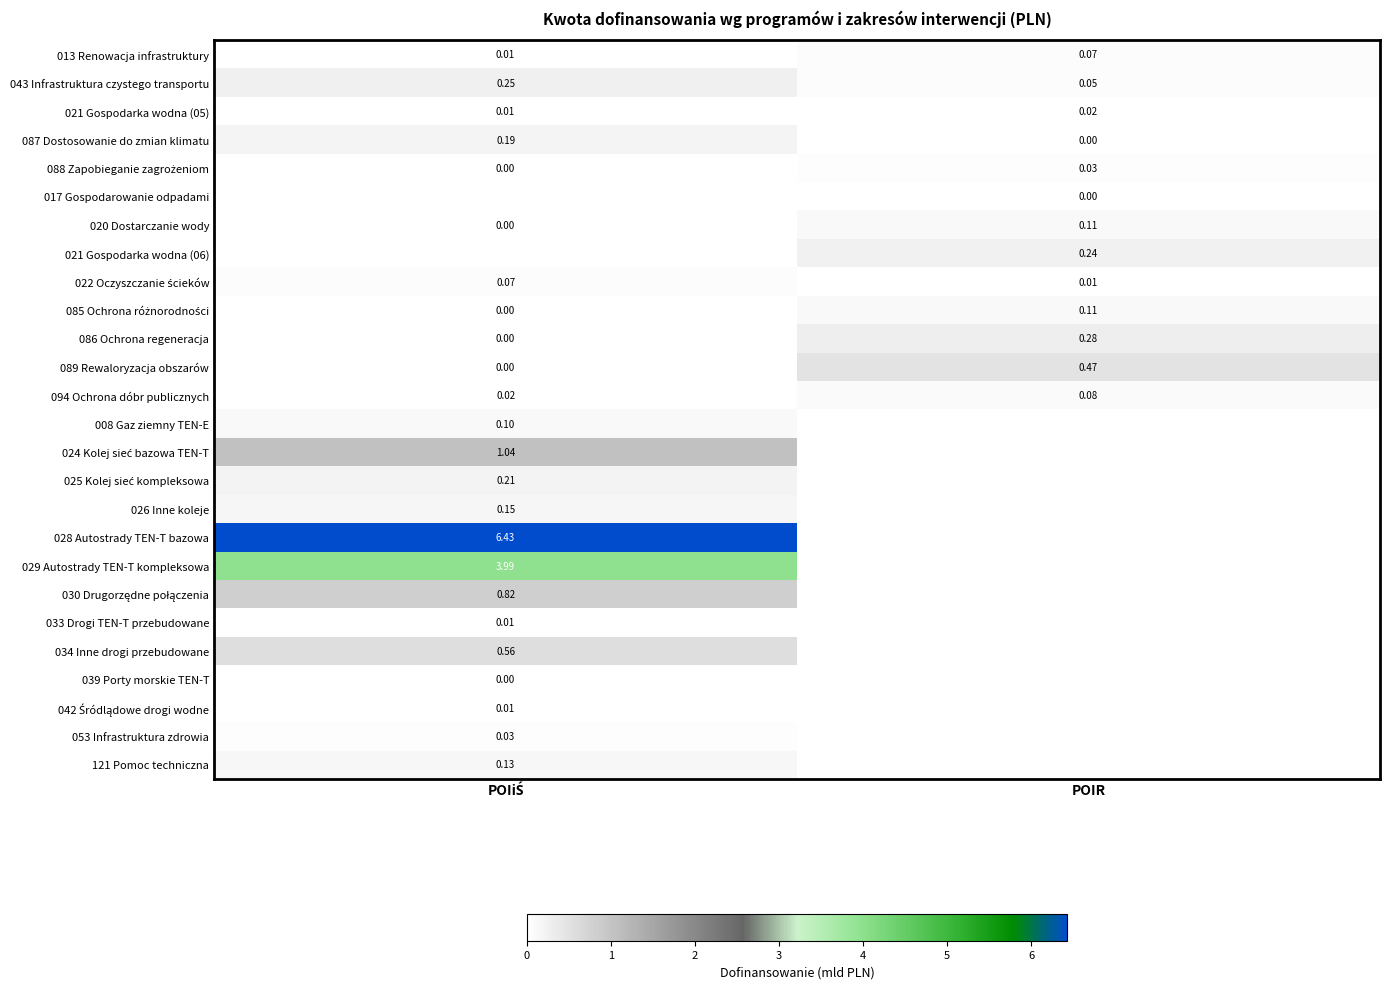

Where is 043 Infrastruktura czystego transportu nearest to the value 0?

POIR